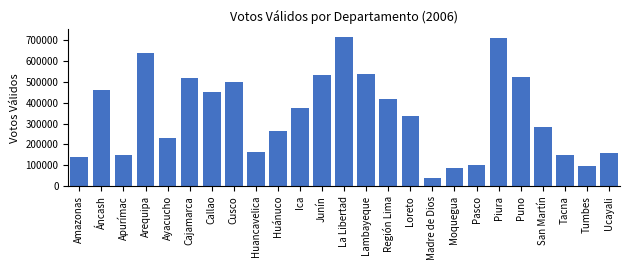

What is the greatest value displayed?

717001